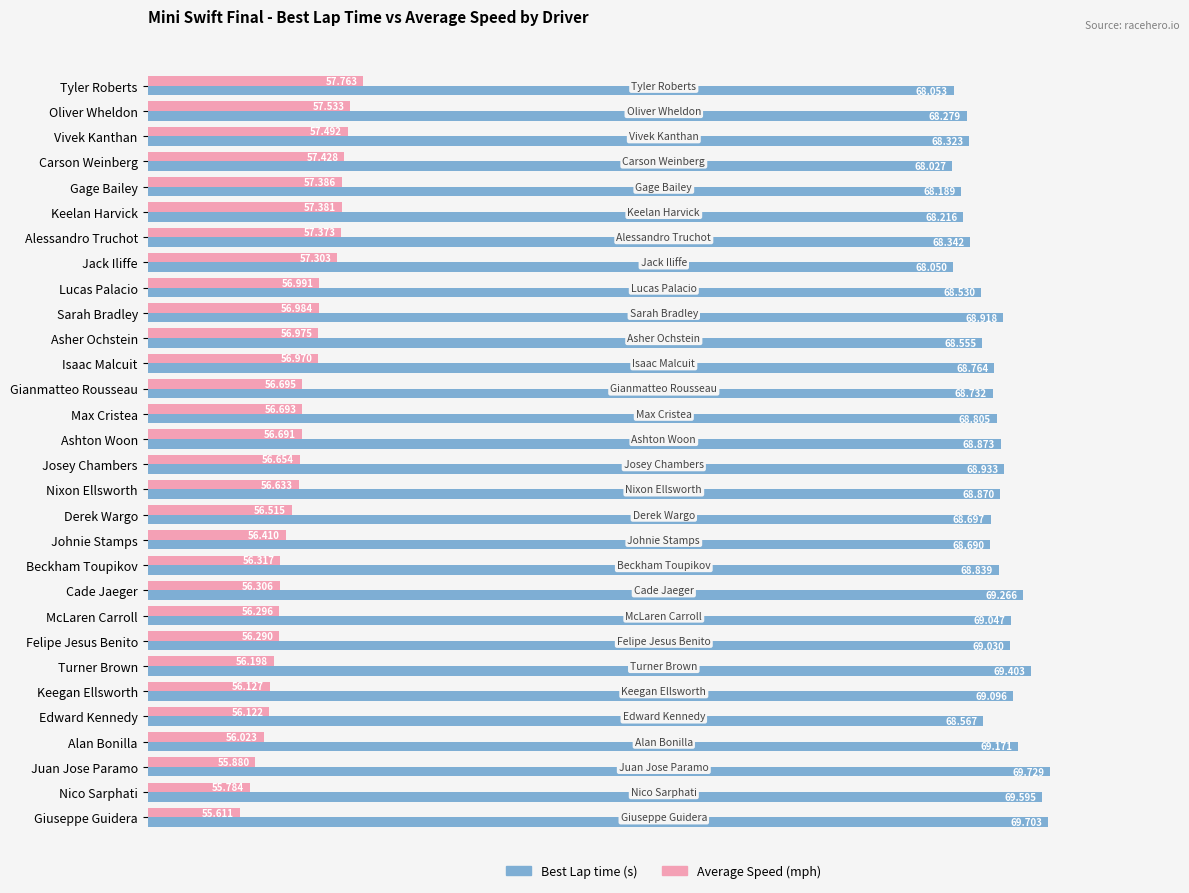

At which category does the chart reach its peak across all series?

Juan Jose Paramo